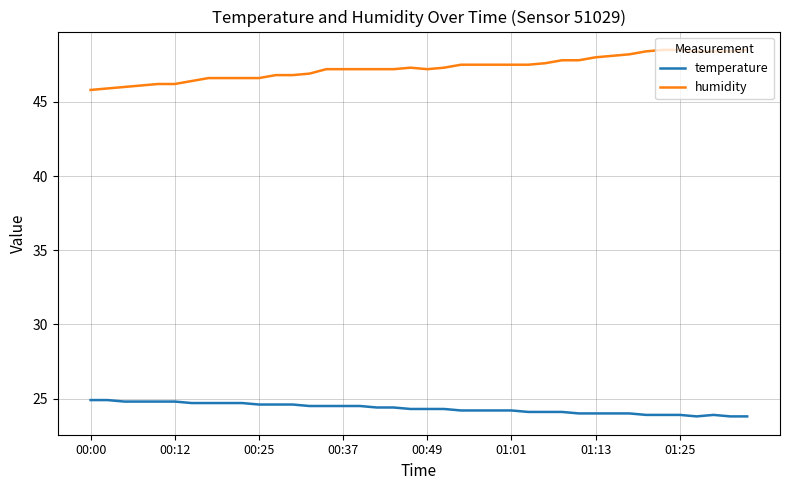

How many lines are shown in the chart?

2